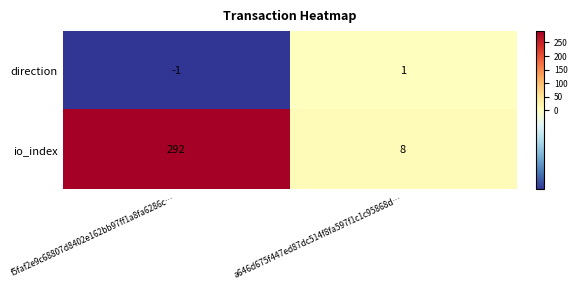

Read the io_index value at f5faf2e9c68807d8402e162bb97ff1a8fa6286c…, to the nearest 50.

300